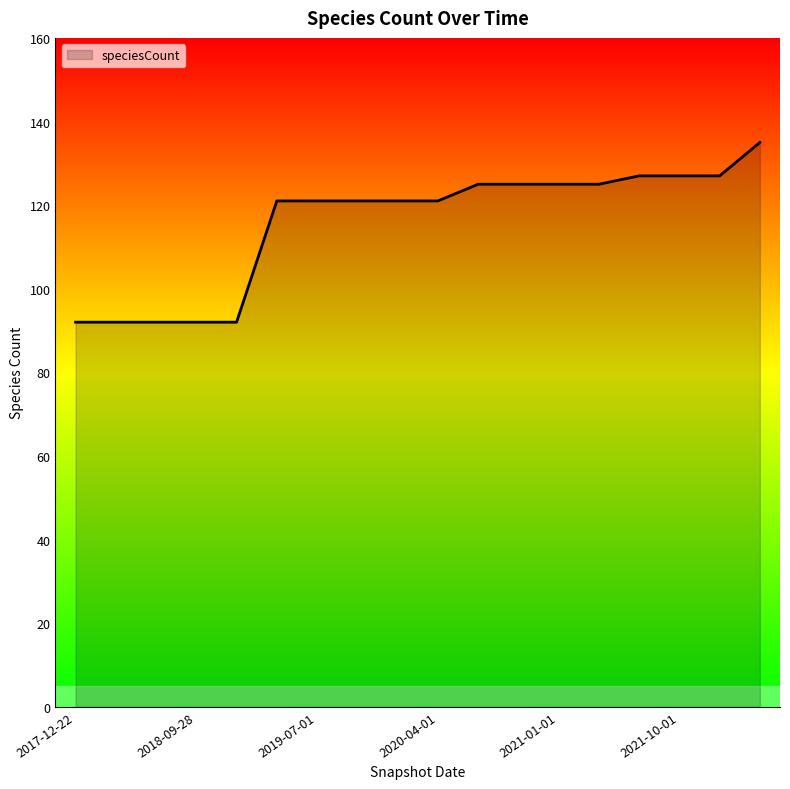

What is the difference between the maximum and minimum values?

43